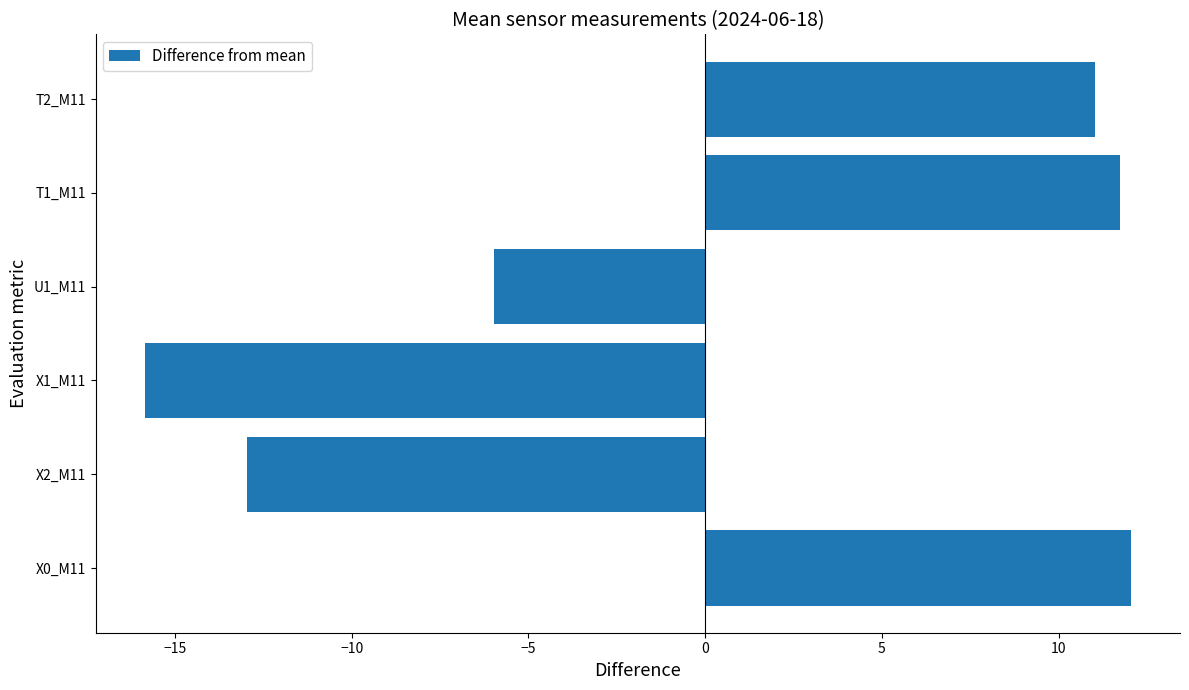

Which has a higher value, X1_M11 or T1_M11?

T1_M11